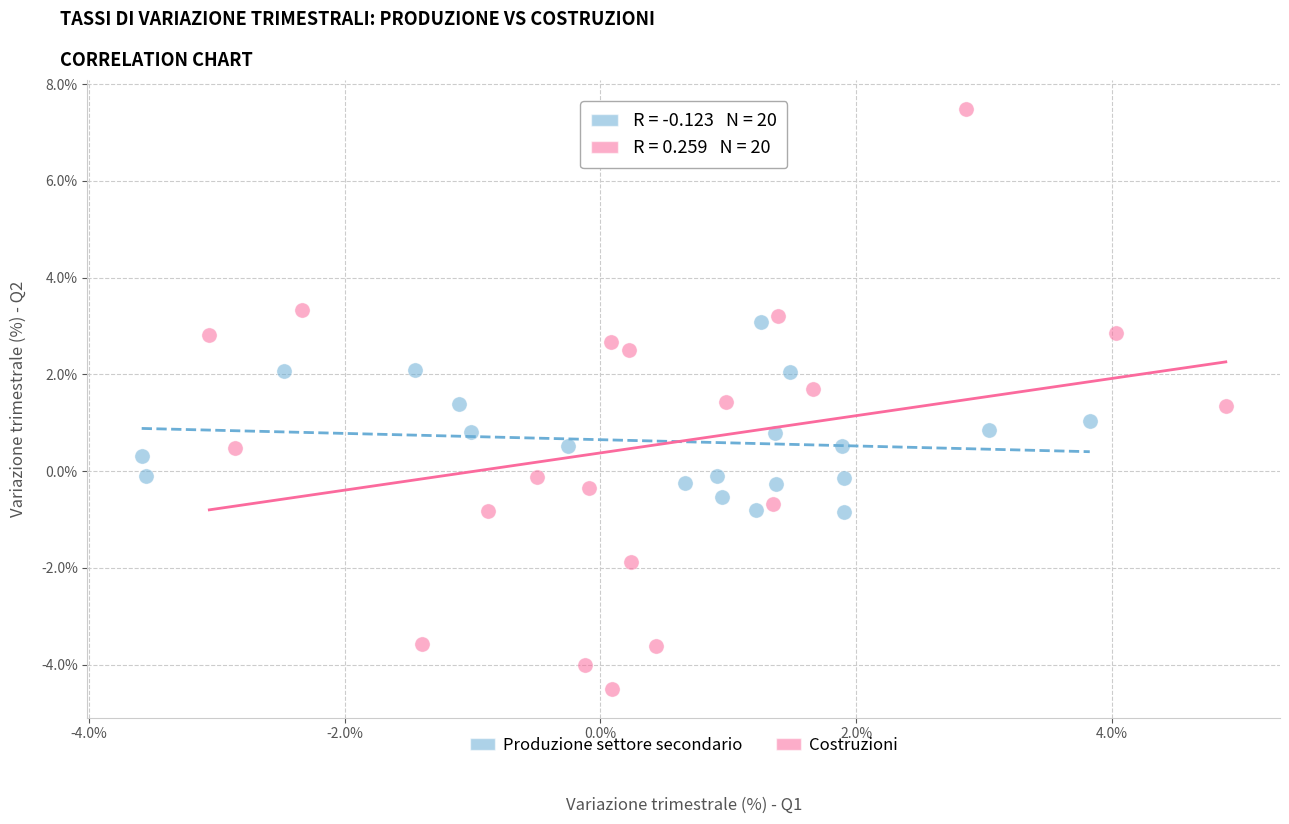

Which series reaches the maximum Y coordinate?

Costruzioni